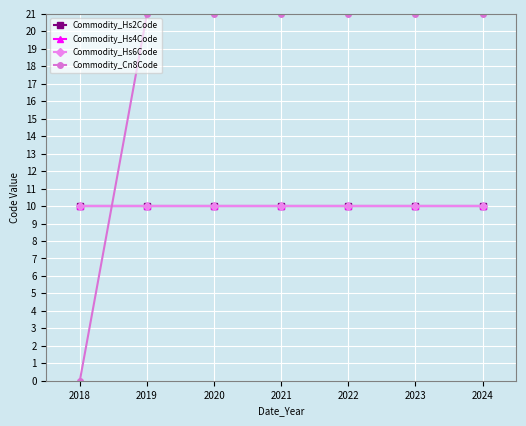

Does the chart have visible grid lines?

Yes